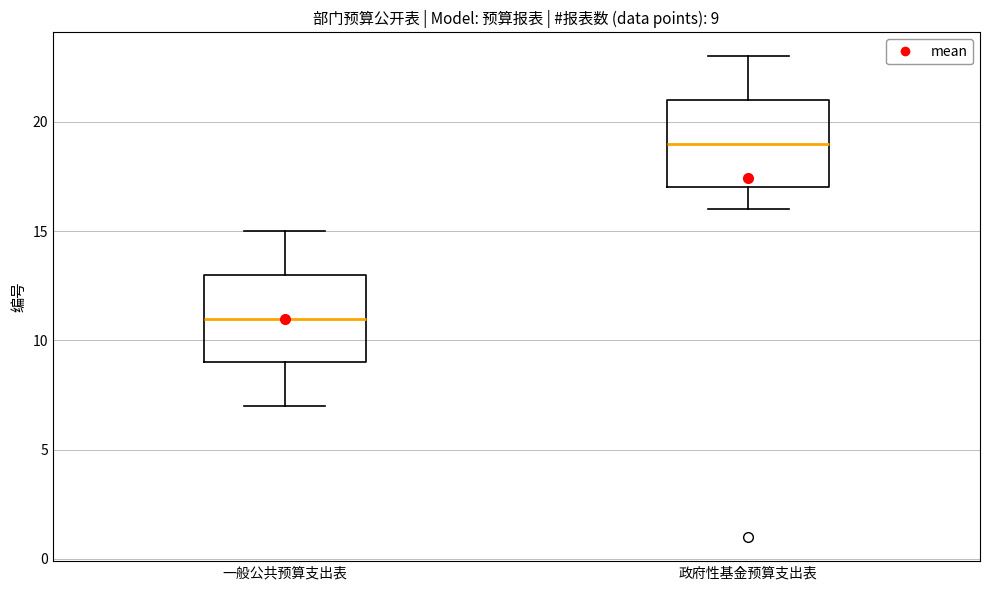

Which box's median line is the lowest?

一般公共预算支出表